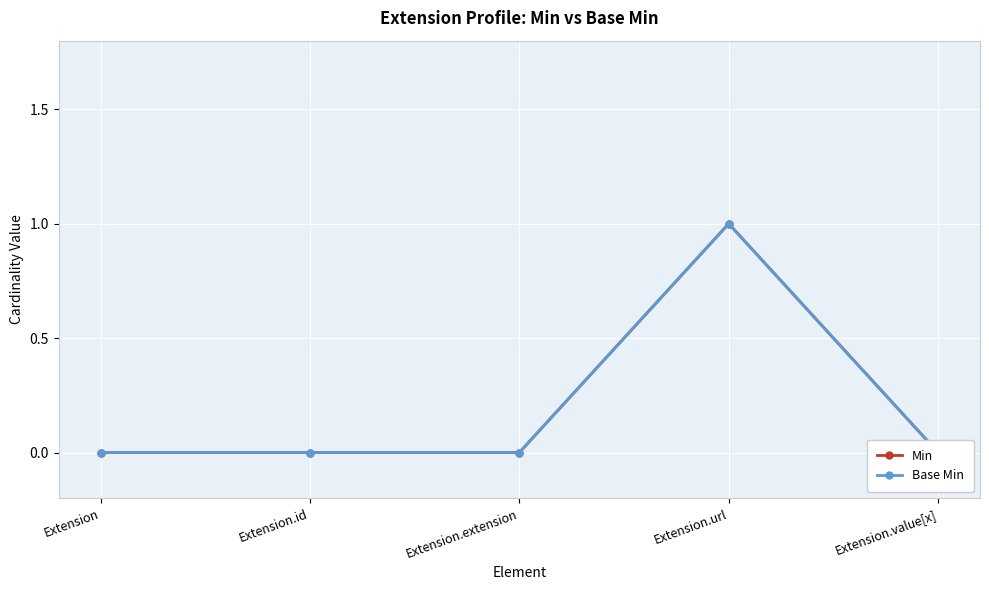

Is it true that Base Min equals 0 at Extension.id?

False